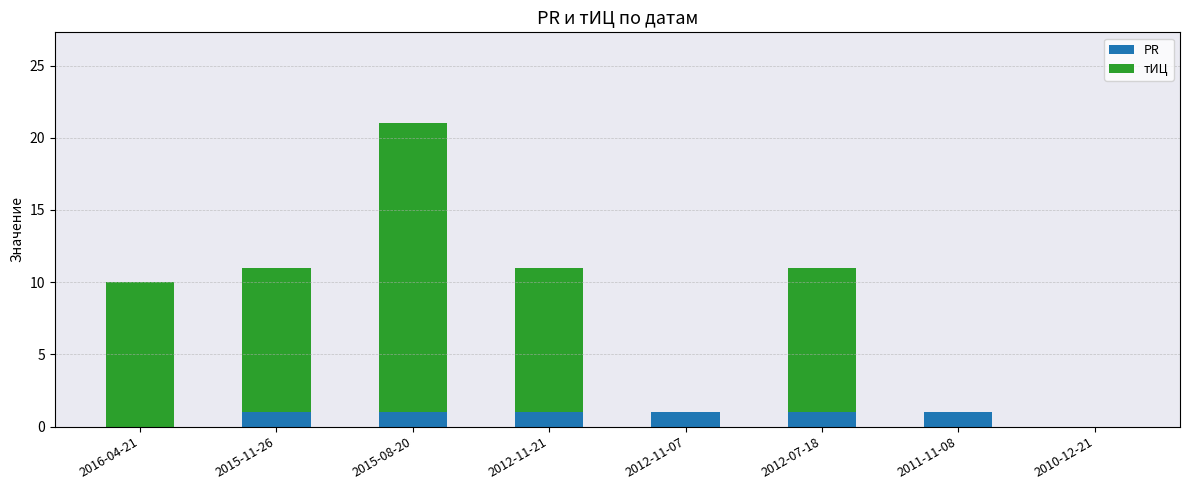

How many data points does each series have?

8